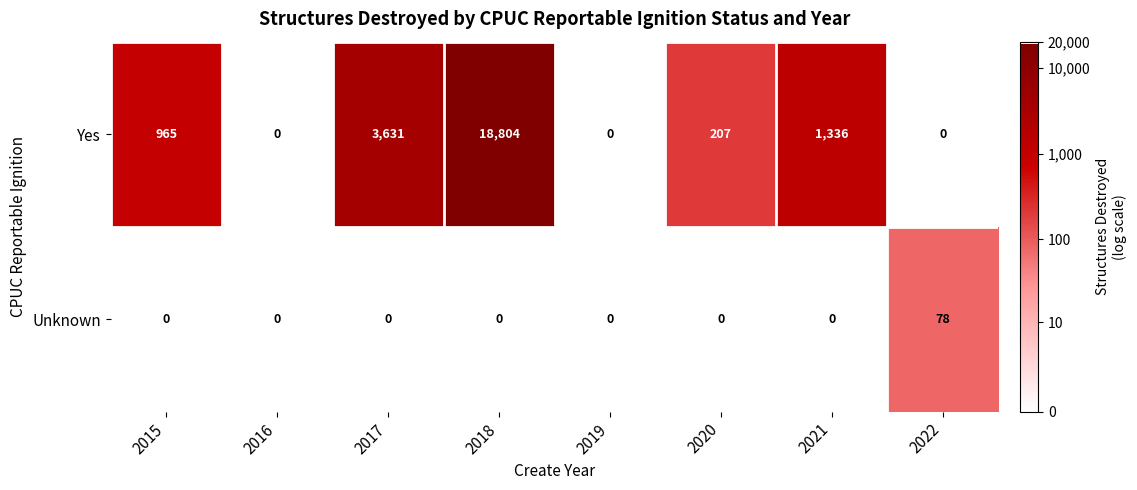

At how many categories does at least one series exceed 3?

6